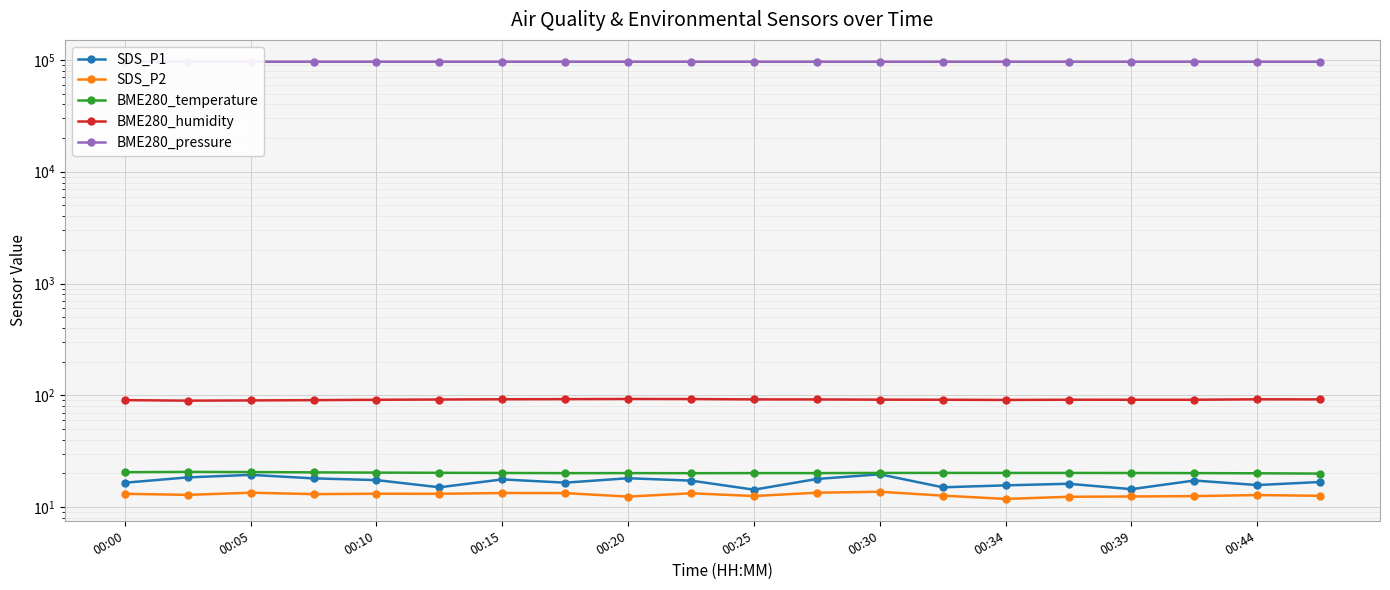

What are all the series names shown in the legend?

SDS_P1, SDS_P2, BME280_temperature, BME280_humidity, BME280_pressure